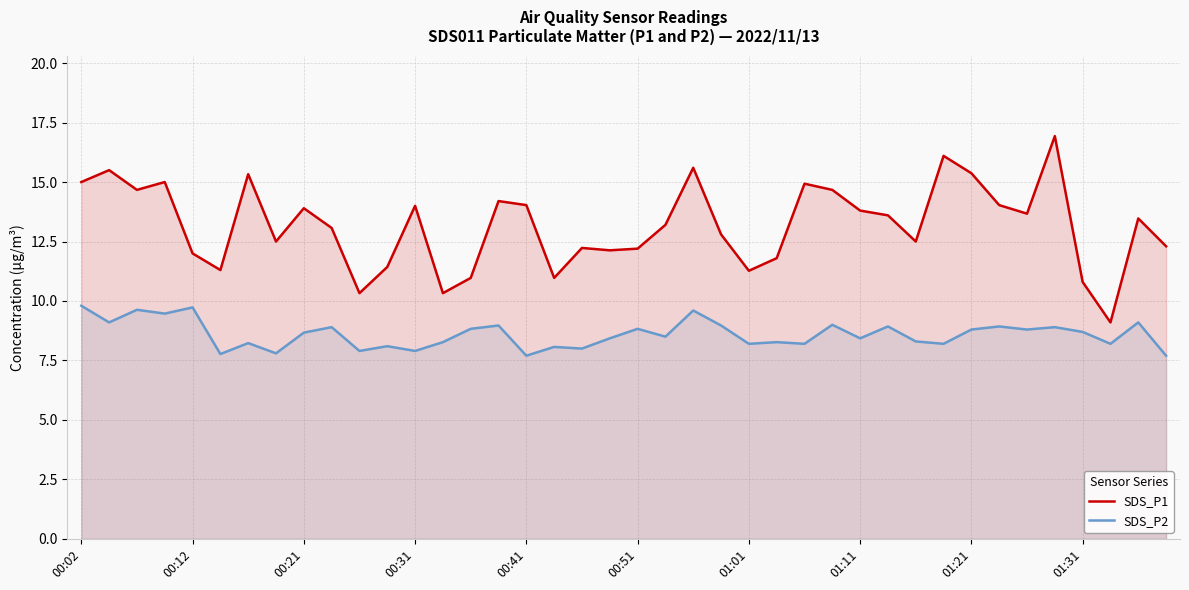

At which category is the sum across all series the highest?

35